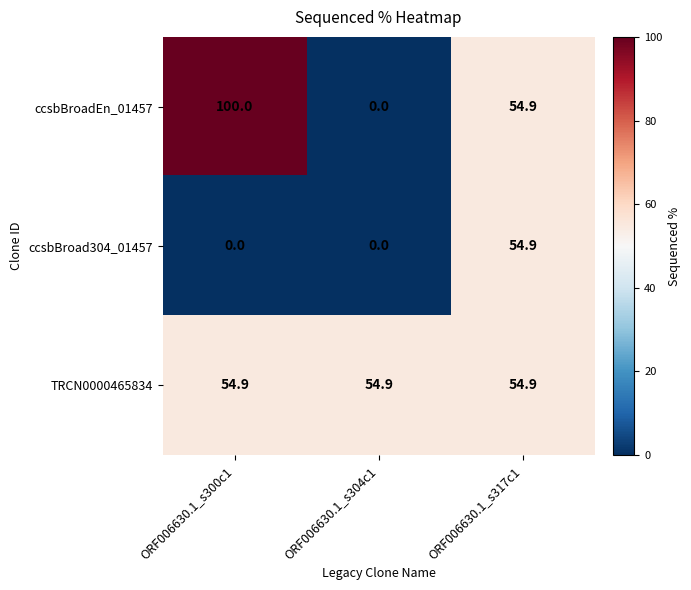

Reading left to right, transcribe all the data shown in this chart.

ccsbBroadEn_01457: ORF006630.1_s300c1=100.0	ORF006630.1_s304c1=0.0	ORF006630.1_s317c1=54.9
ccsbBroad304_01457: ORF006630.1_s300c1=0.0	ORF006630.1_s304c1=0.0	ORF006630.1_s317c1=54.9
TRCN0000465834: ORF006630.1_s300c1=54.9	ORF006630.1_s304c1=54.9	ORF006630.1_s317c1=54.9